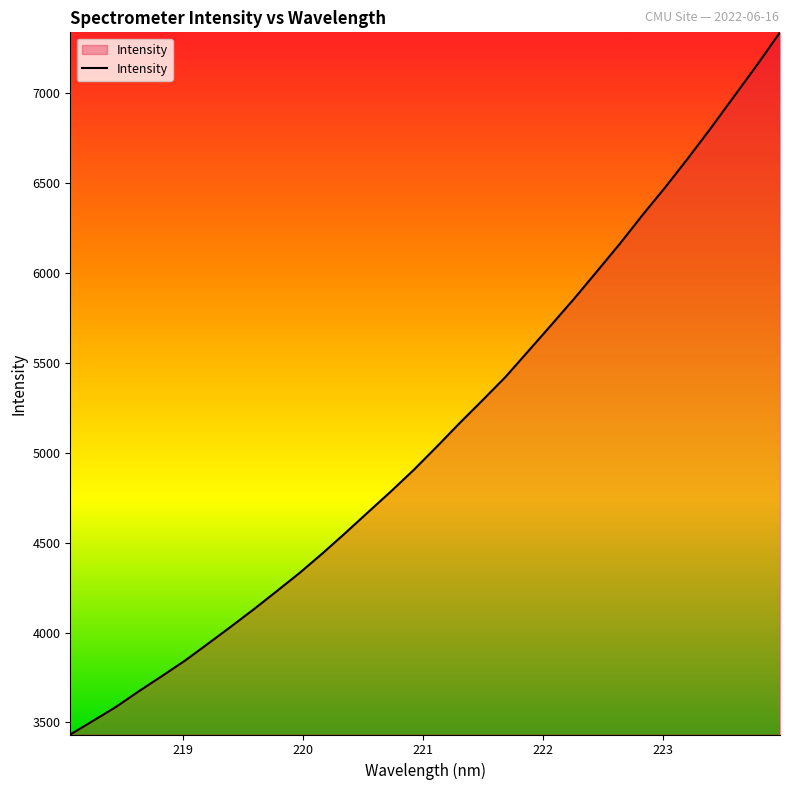

What is the greatest value displayed?

7337.8